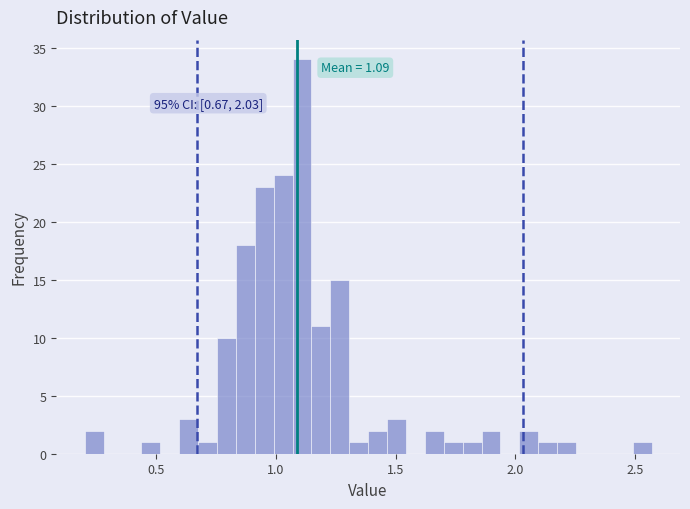

Around what value on the x-axis is the tallest bar? Give the approximate position of its centre, as read against the axis.

1.10